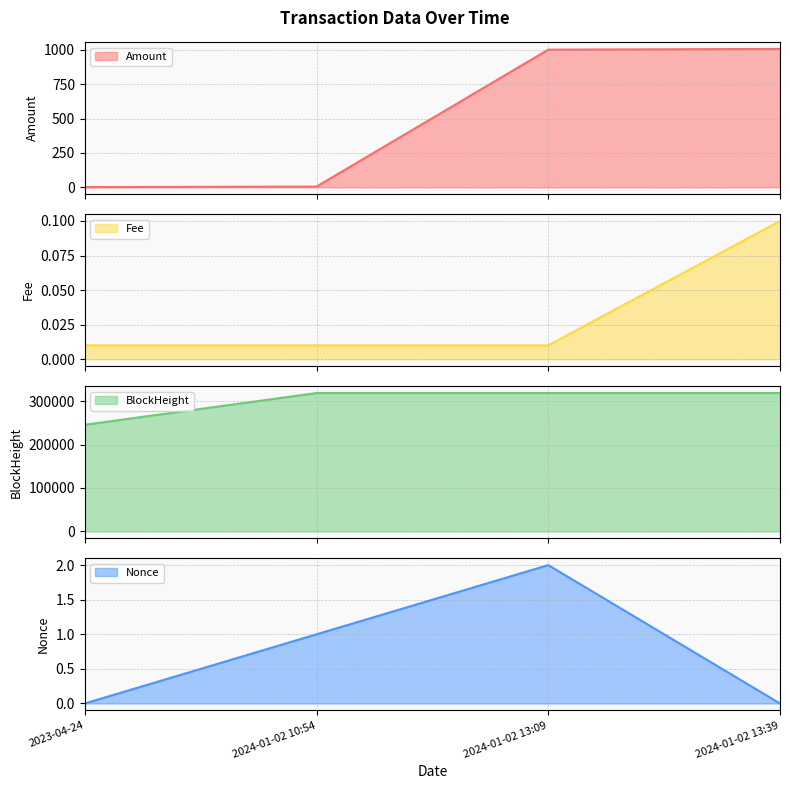

True or false: Amount and Fee cross at least once.

False